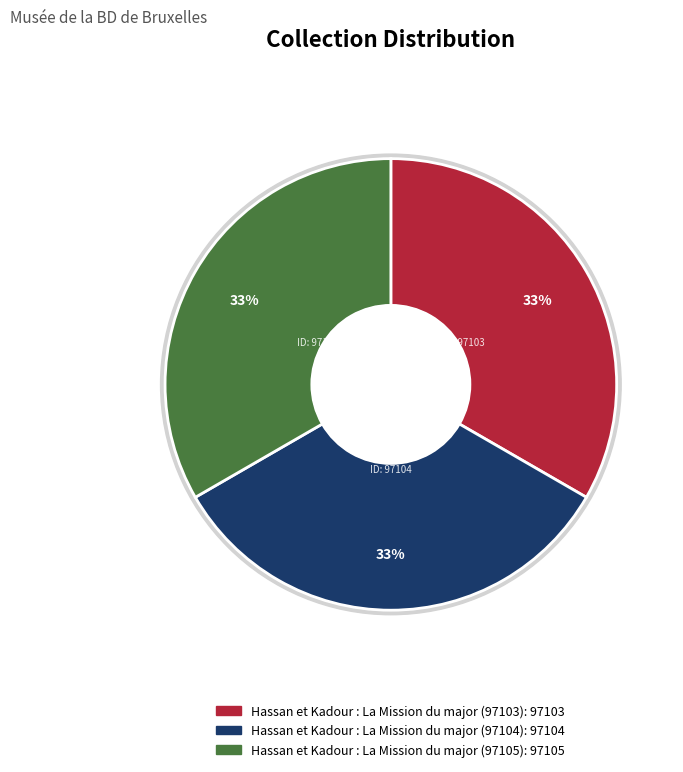

Does Hassan et Kadour : La Mission du major (97105) account for over 50% of the chart?

No